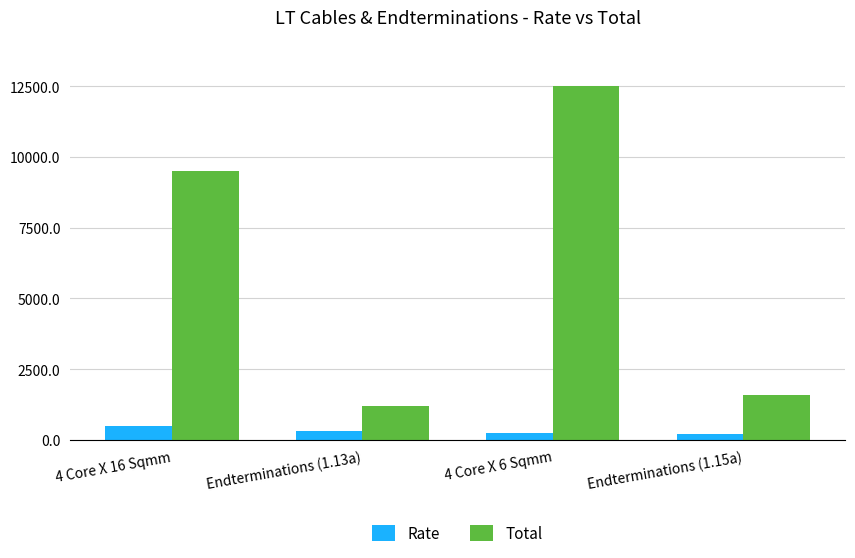

Which label corresponds to the largest value in the chart?

4 Core X 6 Sqmm